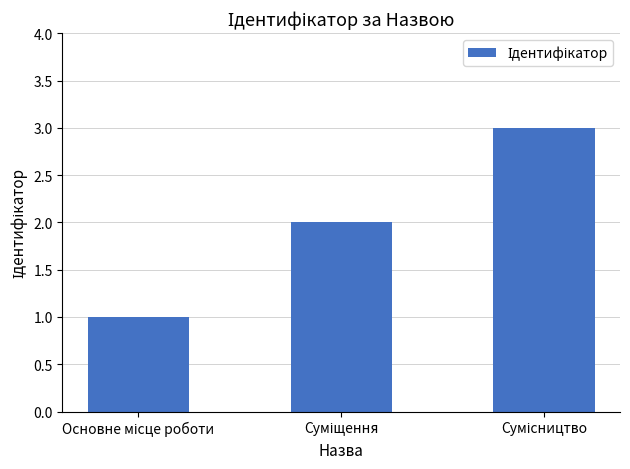

What is the sum of all values?

6